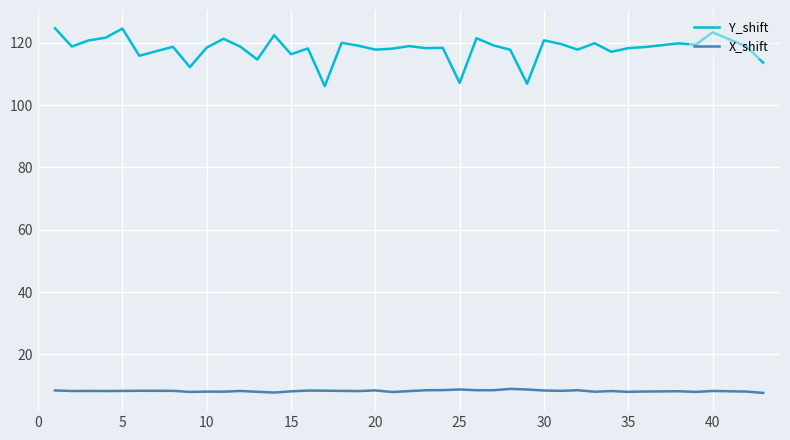

True or false: X_shift and Y_shift intersect in this chart.

False